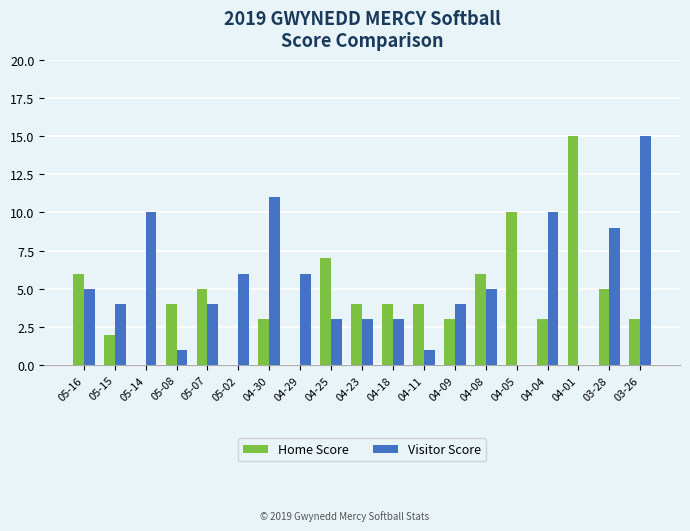

Which series has the largest total across all categories?

Visitor Score